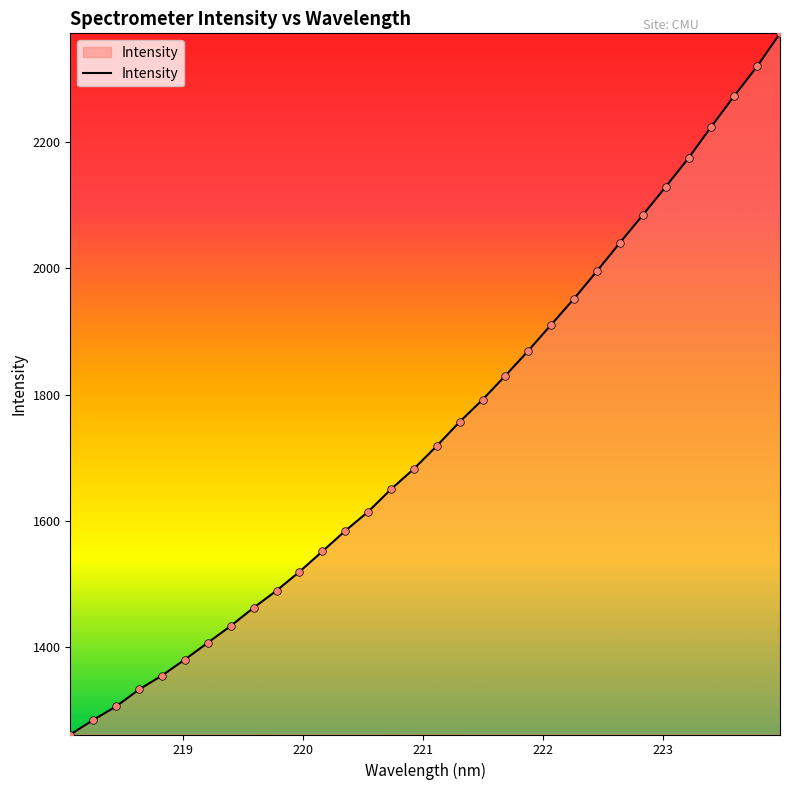

What is the greatest value displayed?

2371.5